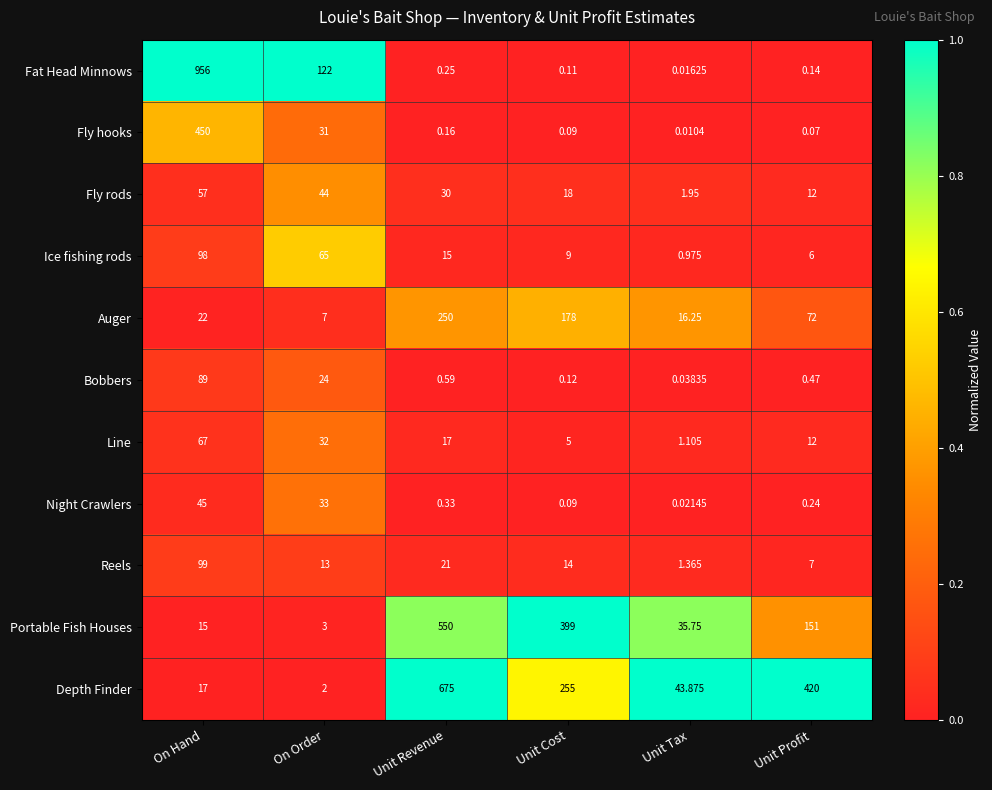

What is the difference between the highest and lowest values at Unit Tax?

43.9